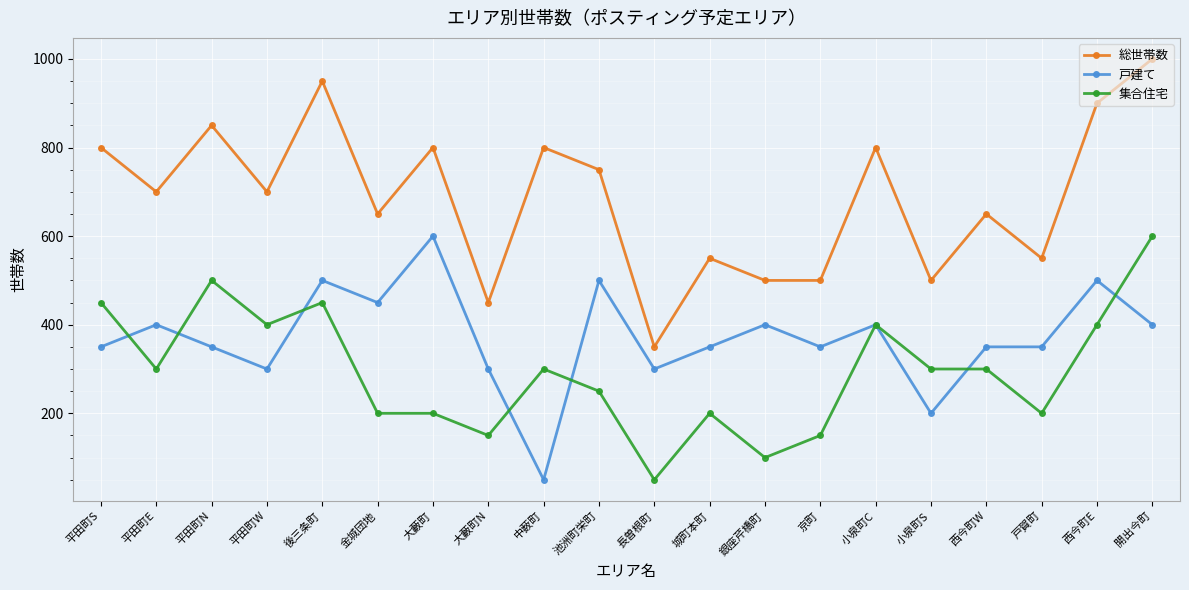

Rank the series at 平田町N from lowest to highest value.

戸建て, 集合住宅, 総世帯数